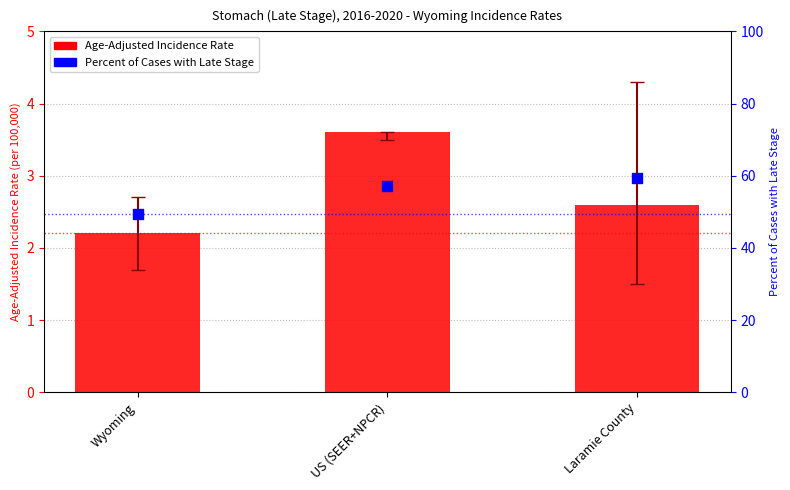

What is the total value across all series at Laramie County?

61.9